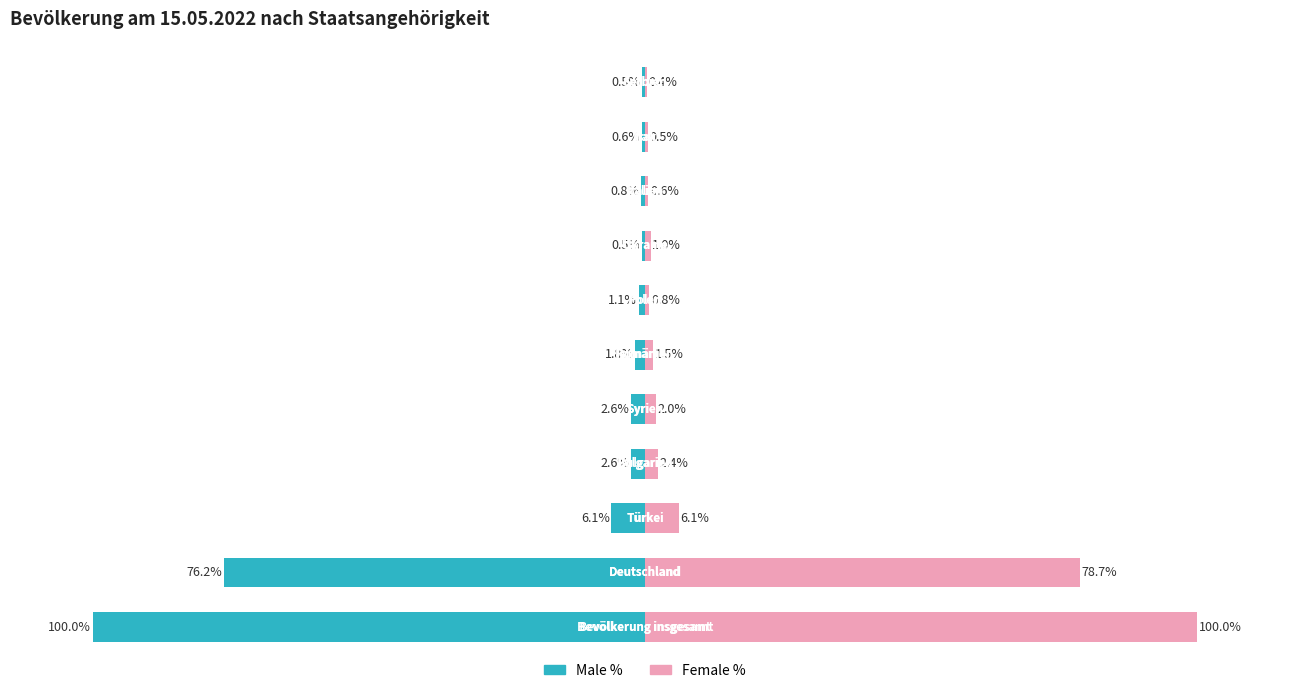

How many groups of bars are there?

11